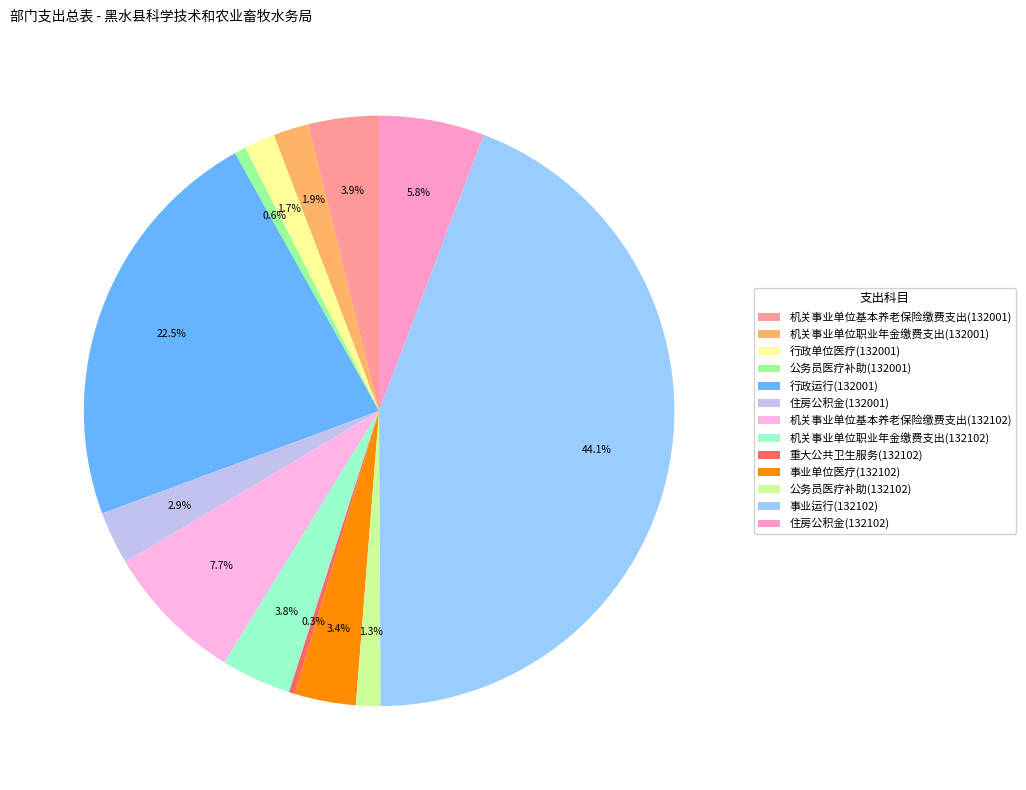

Combined, what portion of the pie is 住房公积金(132102) and 行政单位医疗(132001)?

7.5%